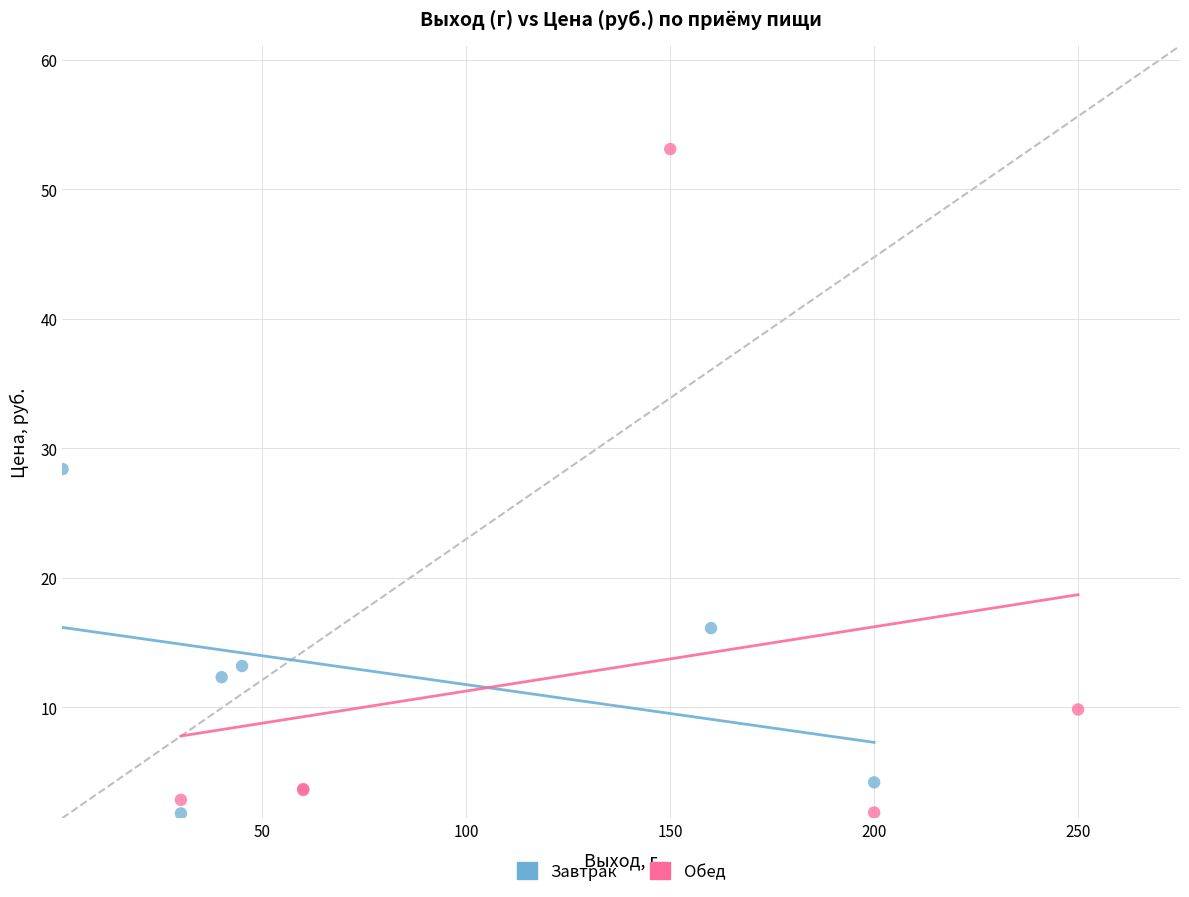

Which series reaches the maximum Y coordinate?

Обед